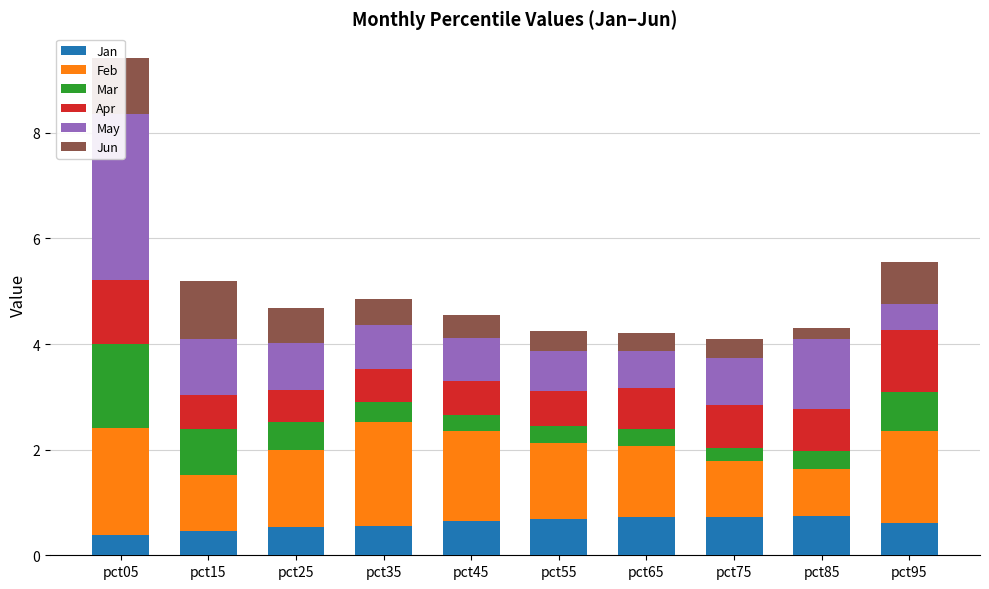

How many bars are there in each group?

6